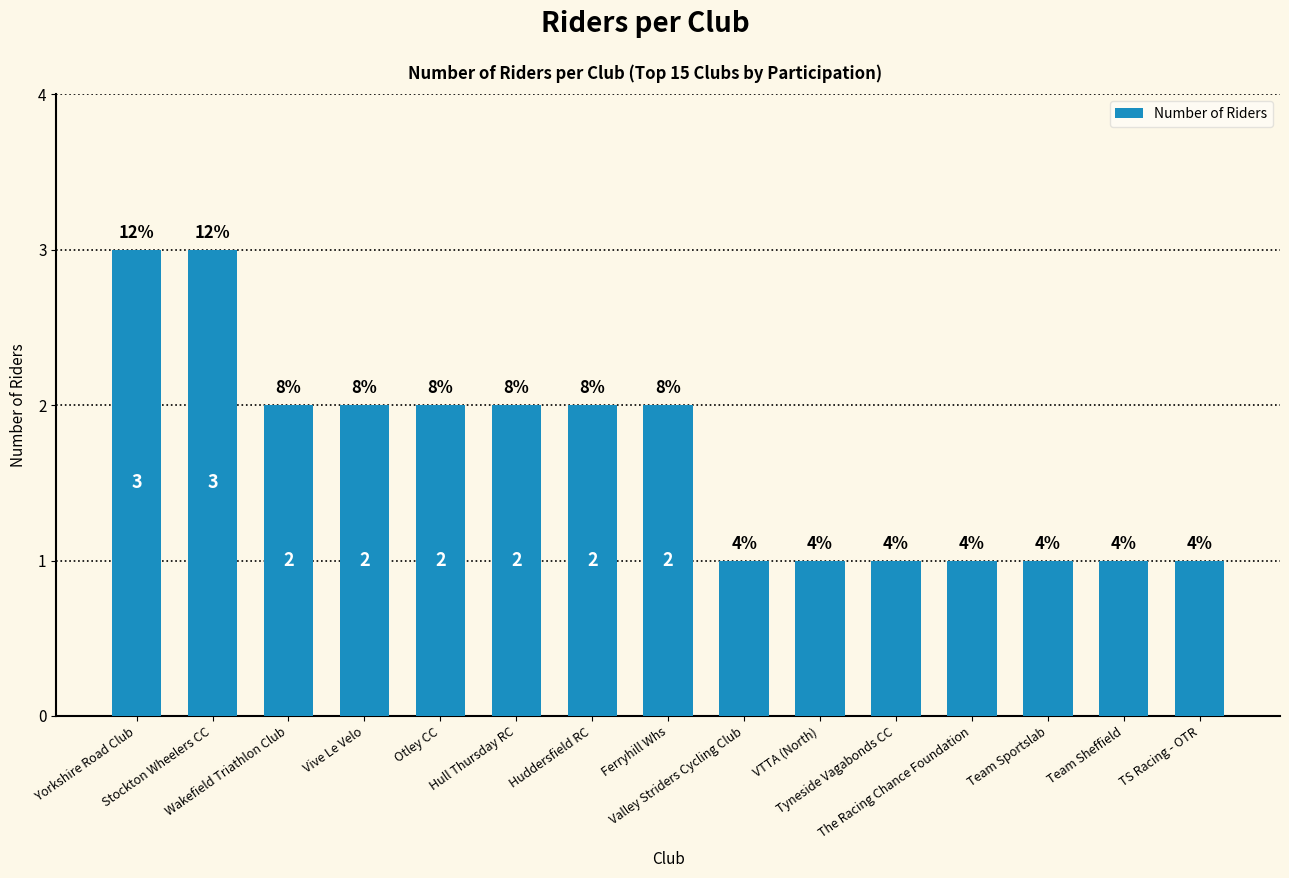

Which has a higher value, Tyneside Vagabonds CC or Vive Le Velo?

Vive Le Velo